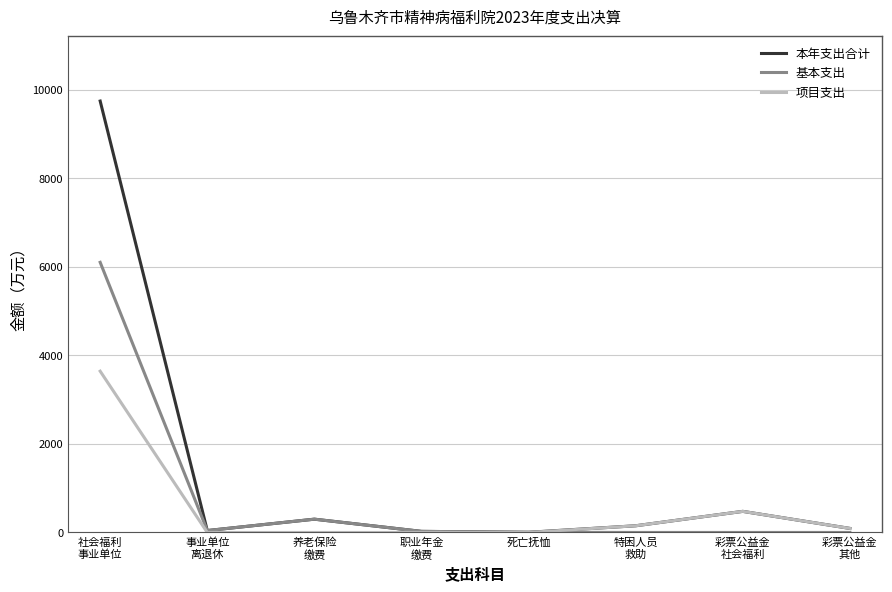

List the series in order of their peak value, highest first.

本年支出合计, 基本支出, 项目支出